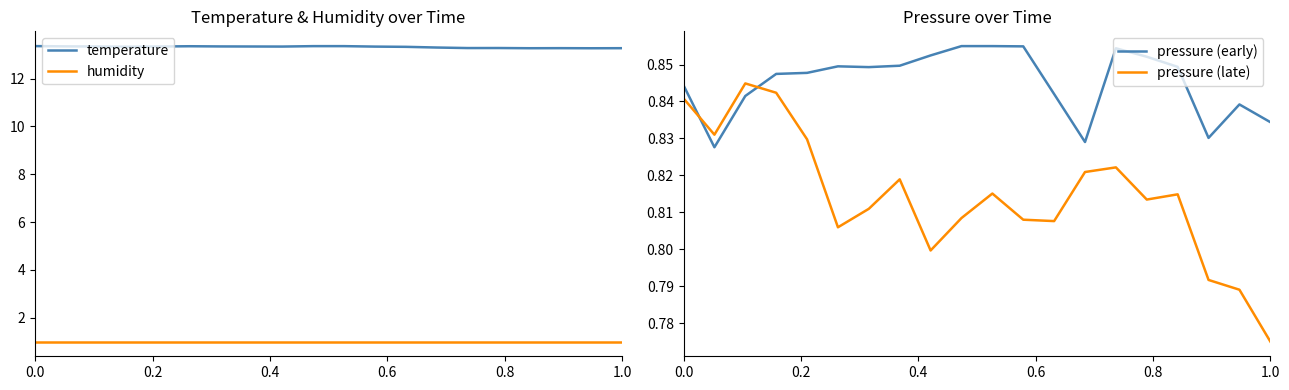

How many lines are shown in the chart?

4